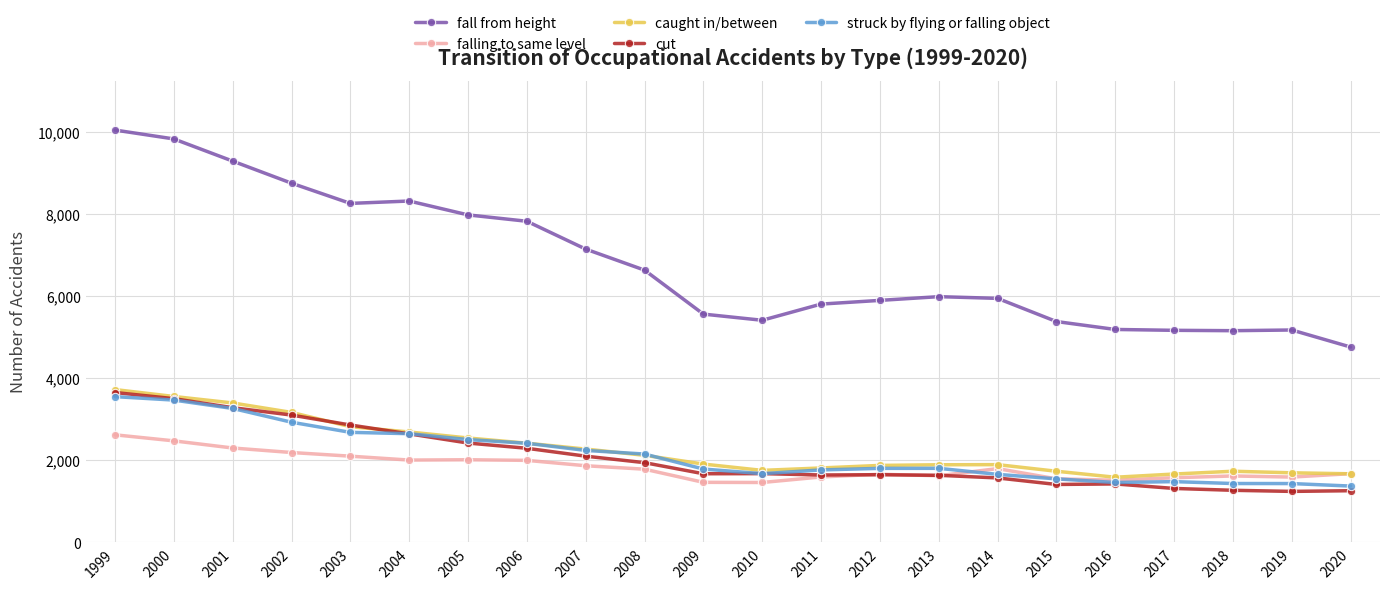

What are all the series names shown in the legend?

fall from height, falling to same level, caught in/between, cut, struck by flying or falling object